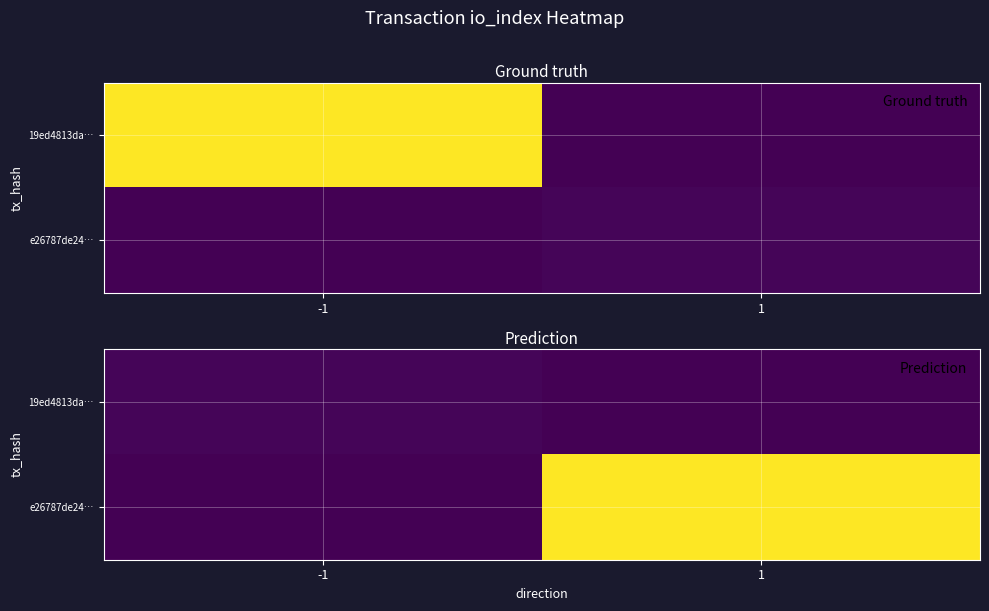

Is it true that 19ed4813da… equals 2 at 1?

False